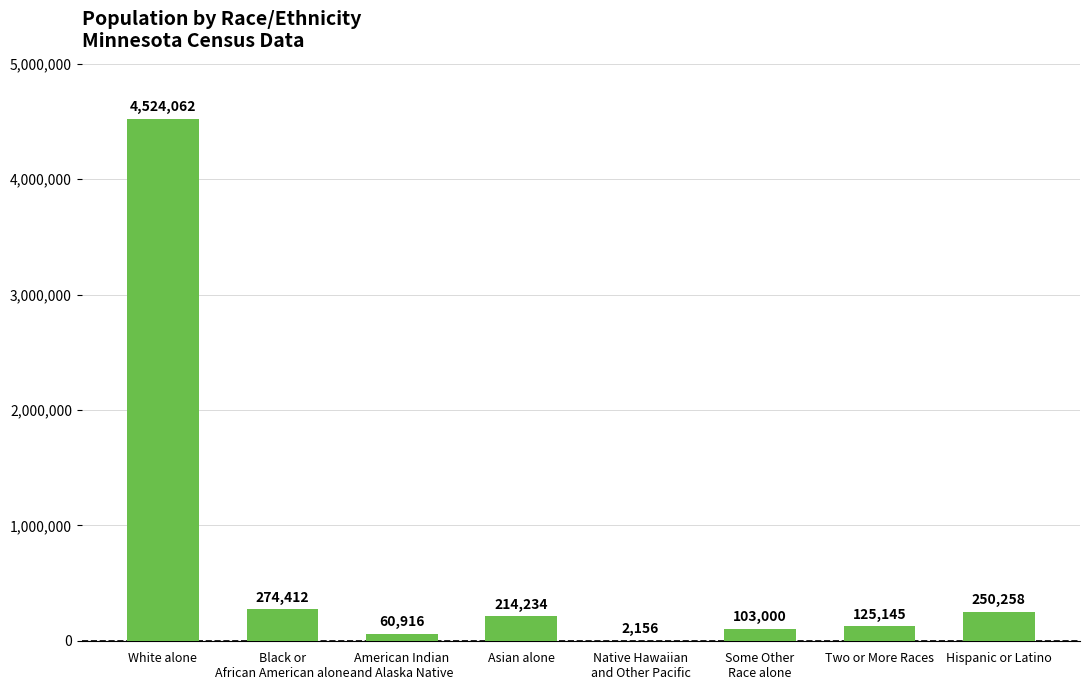

Approximately how many times larger is the value at Asian alone compared to Some Other
Race alone?

2.1